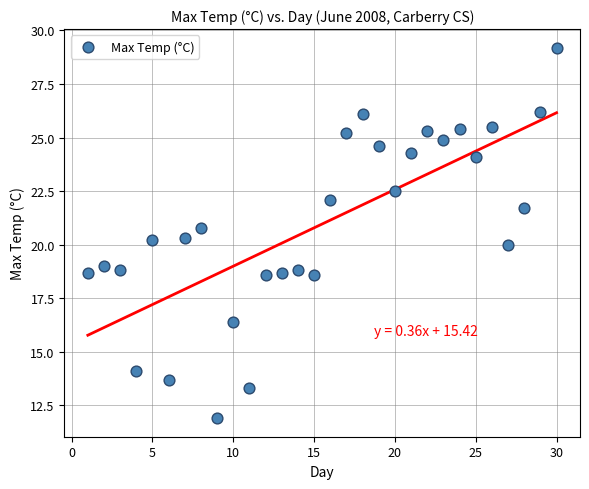

What is the range of Y values (max minus min)?

17.3